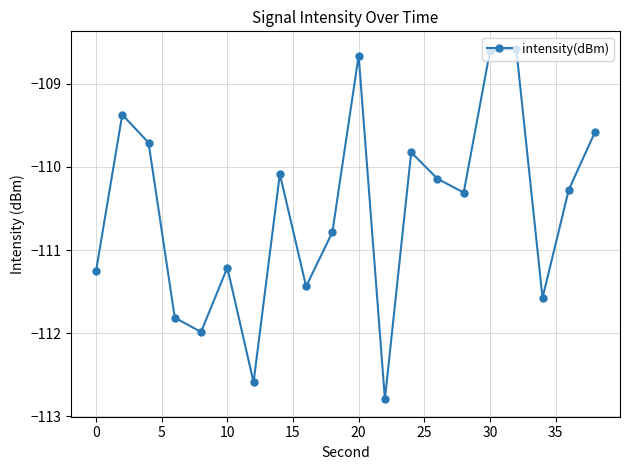

How many interior local peaks (higher than both neighbors) does the data have?

6